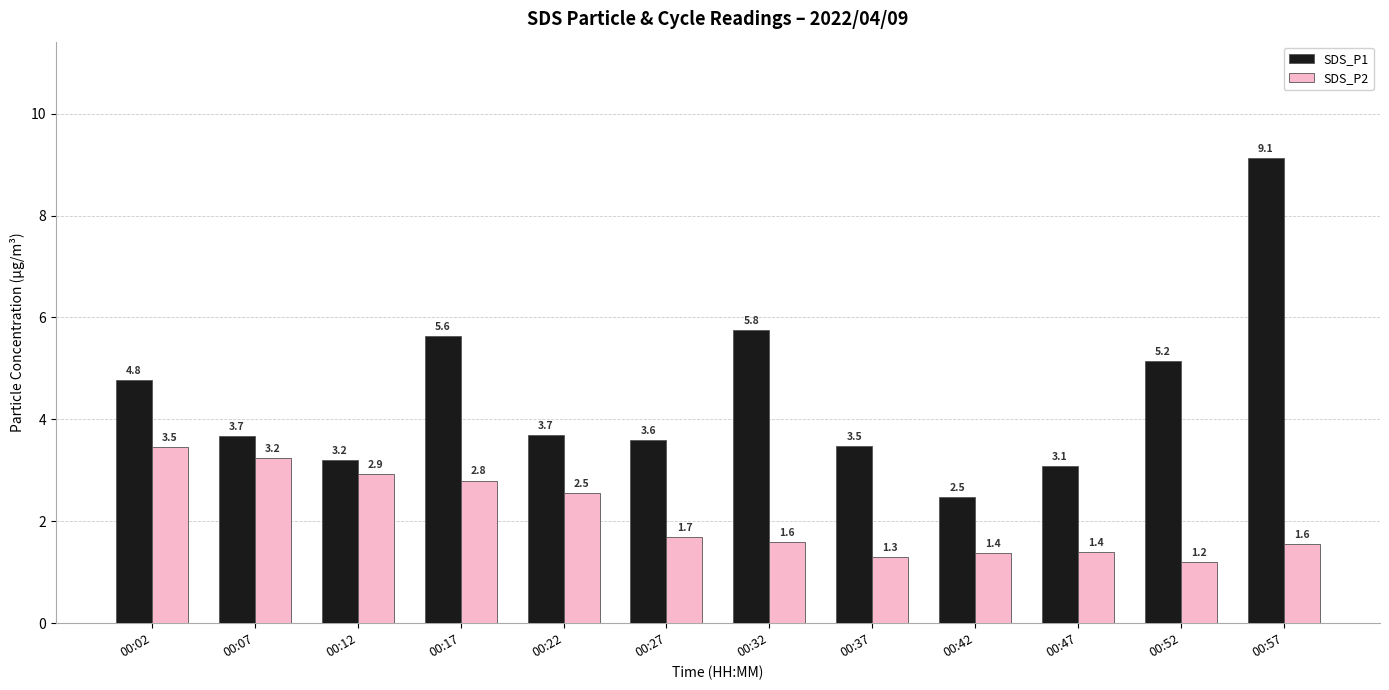

At which category does the chart reach its peak across all series?

00:57